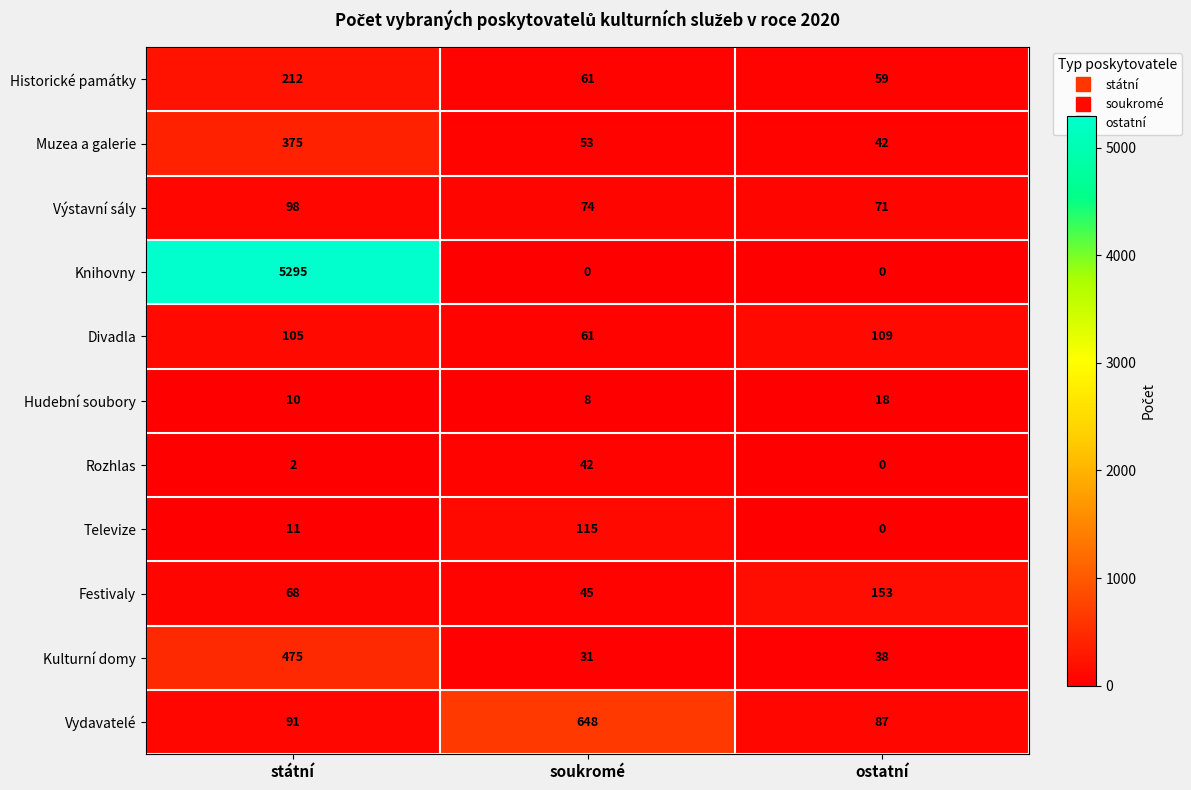

What is the sum of the Rozhlas values at soukromé and státní?

44